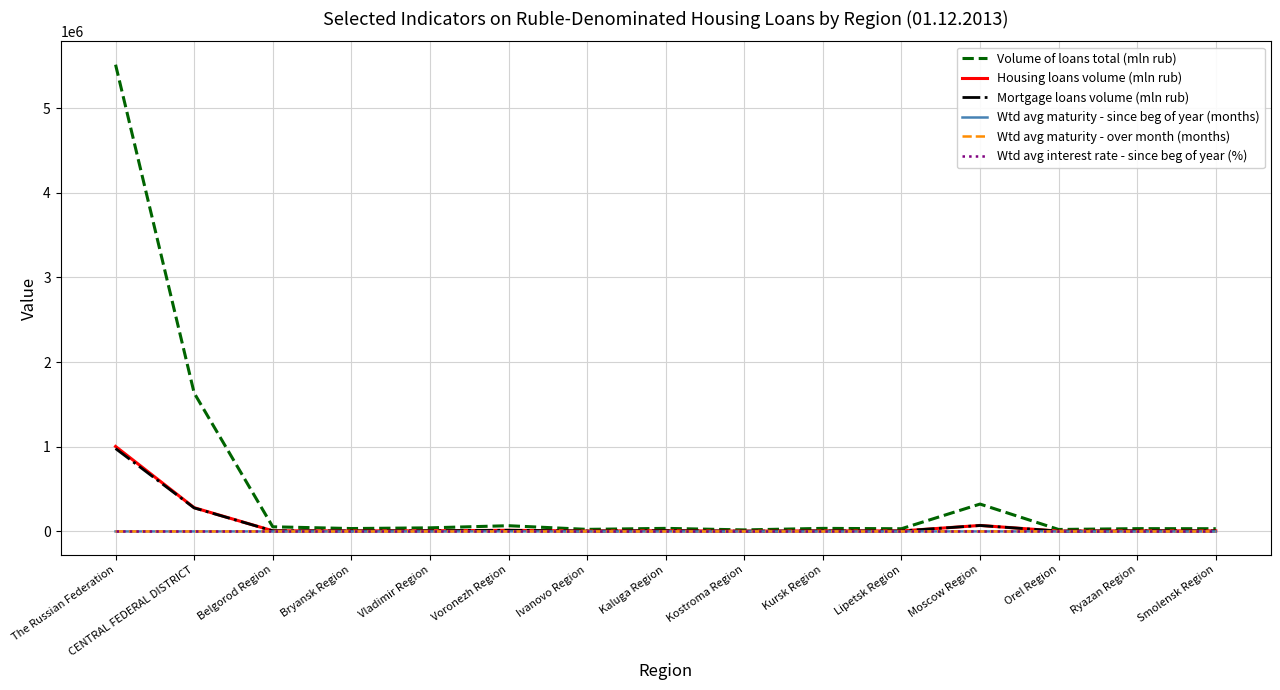

How many series are shown in this chart?

6